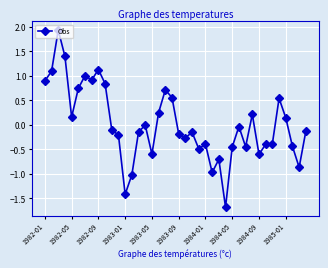

What is the difference between the maximum and second lowest values?

3.3